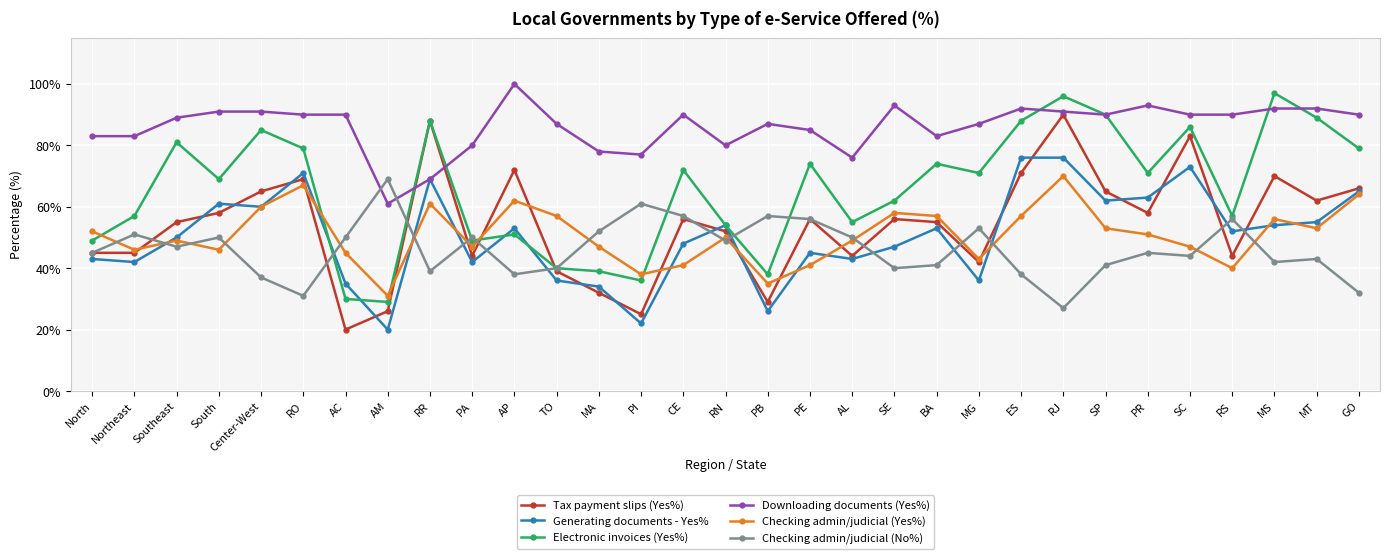

What is the sum of all Tax payment slips (Yes%) values?

1682